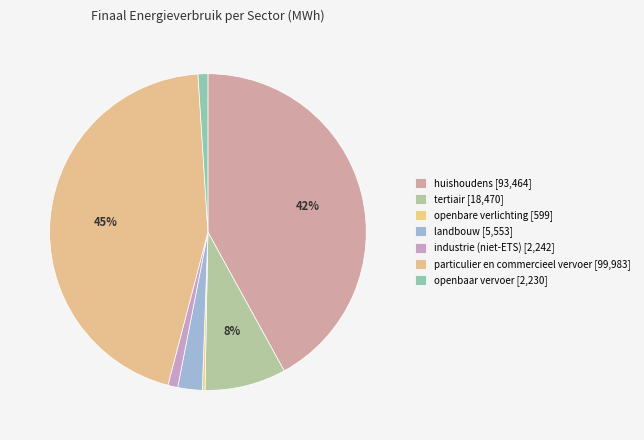

The industrie (niet-ETS) slice represents 11% of the pie. True or false?

False